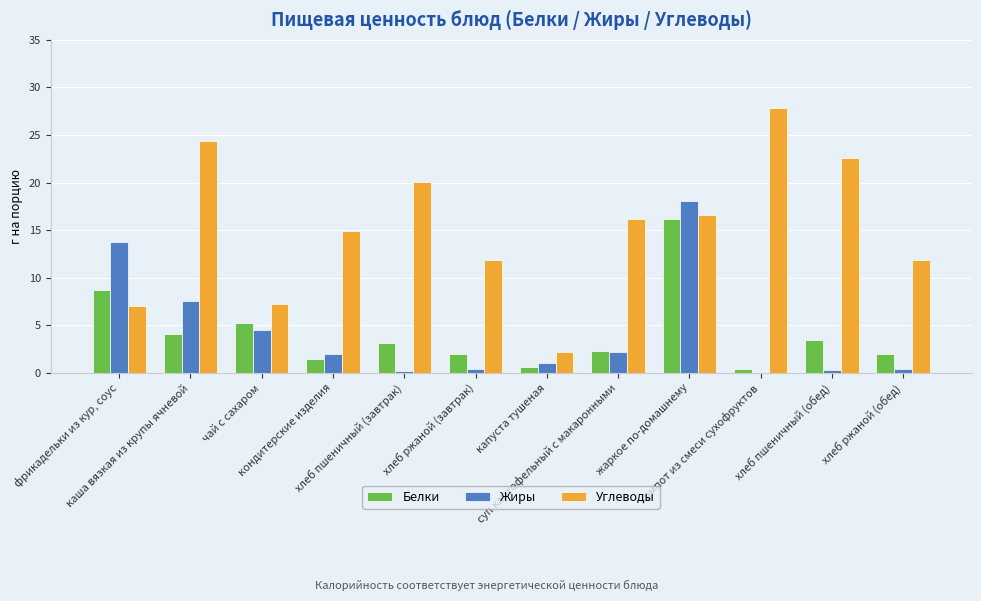

What is the sum of all Углеводы values?

182.8